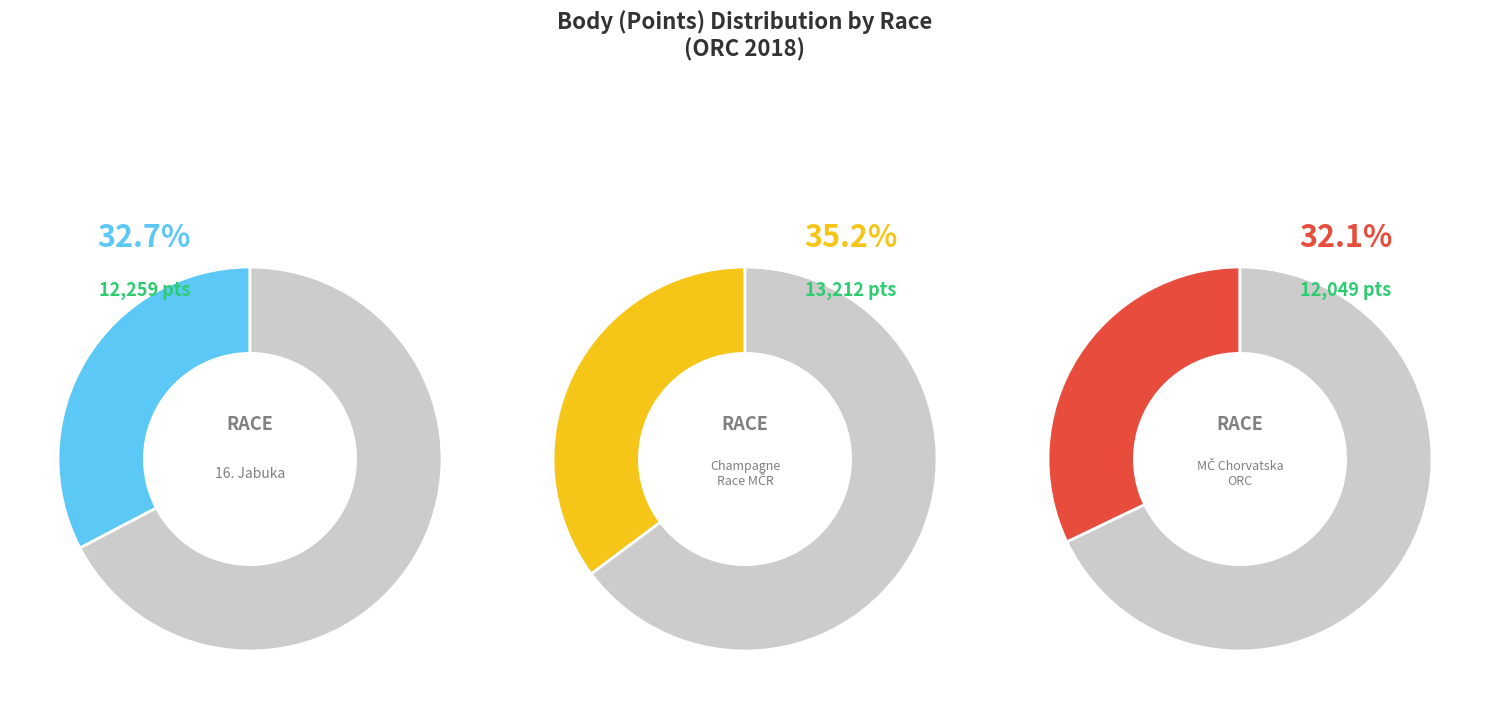

Does any single category account for the majority?

No